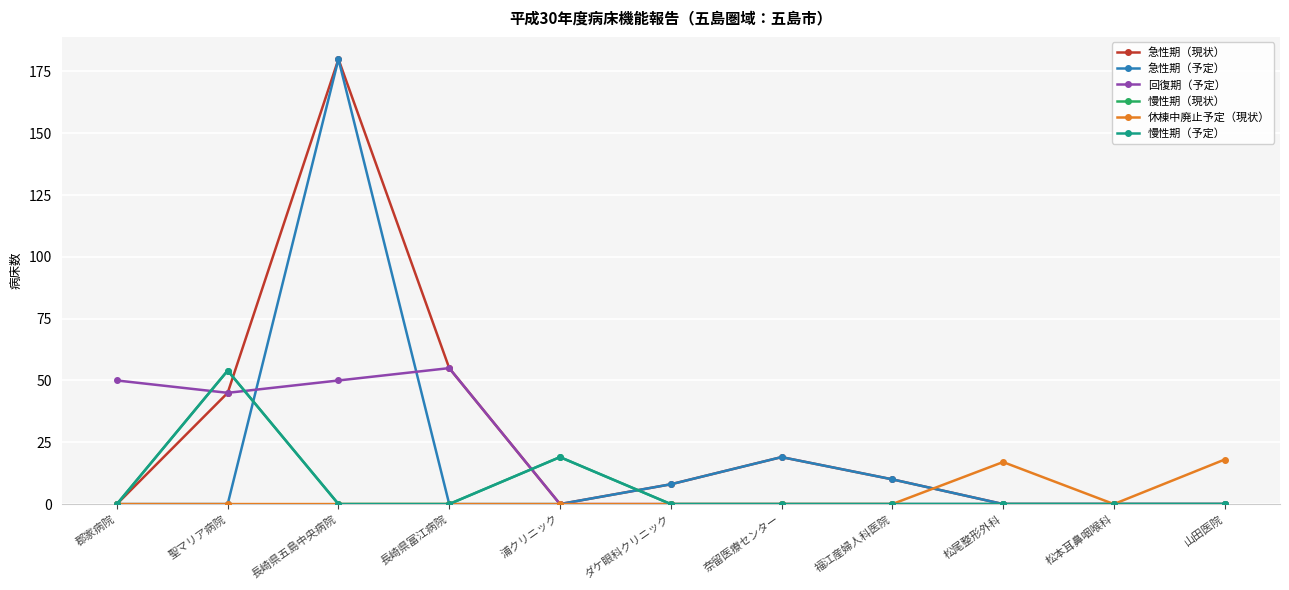

True or false: 慢性期（予定） has a value of 19 at 浦クリニック.

True